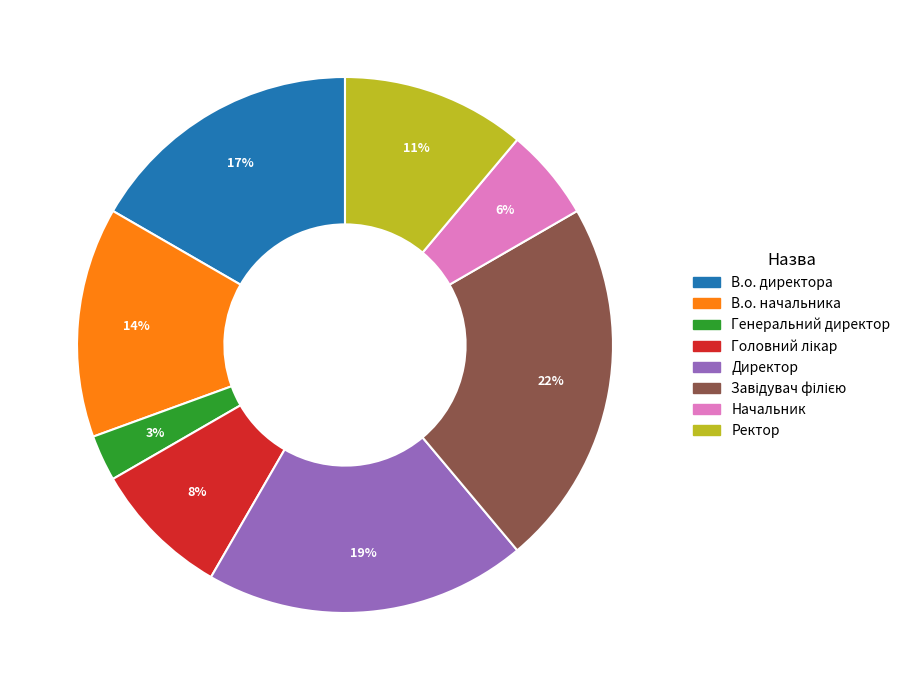

Does Директор account for over 50% of the chart?

No